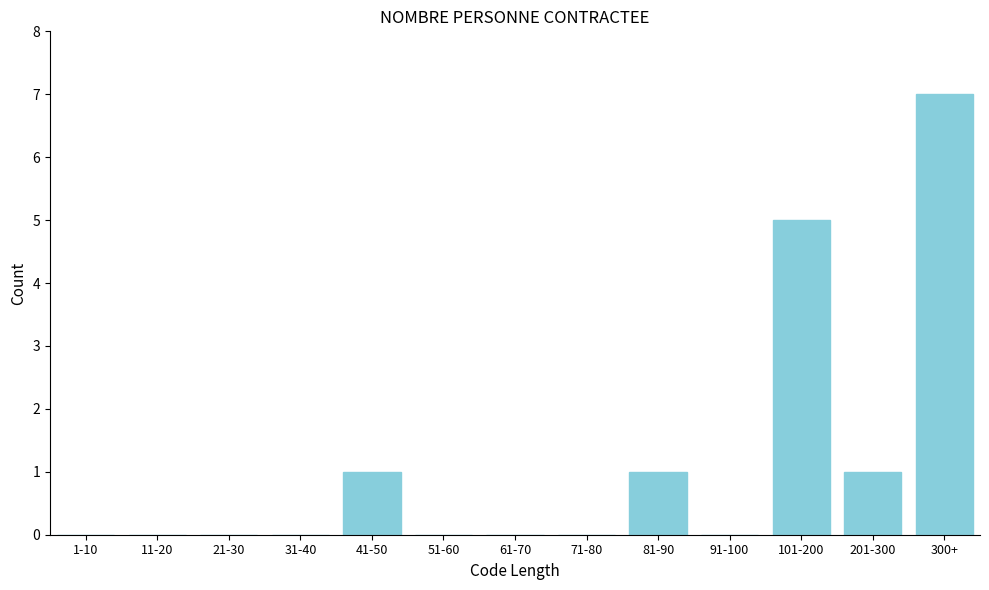

Reading left to right, transcribe all the data shown in this chart.

1-10=0	11-20=0	21-30=0	31-40=0	41-50=1	51-60=0	61-70=0	71-80=0	81-90=1	91-100=0	101-200=5	201-300=1	300+=7